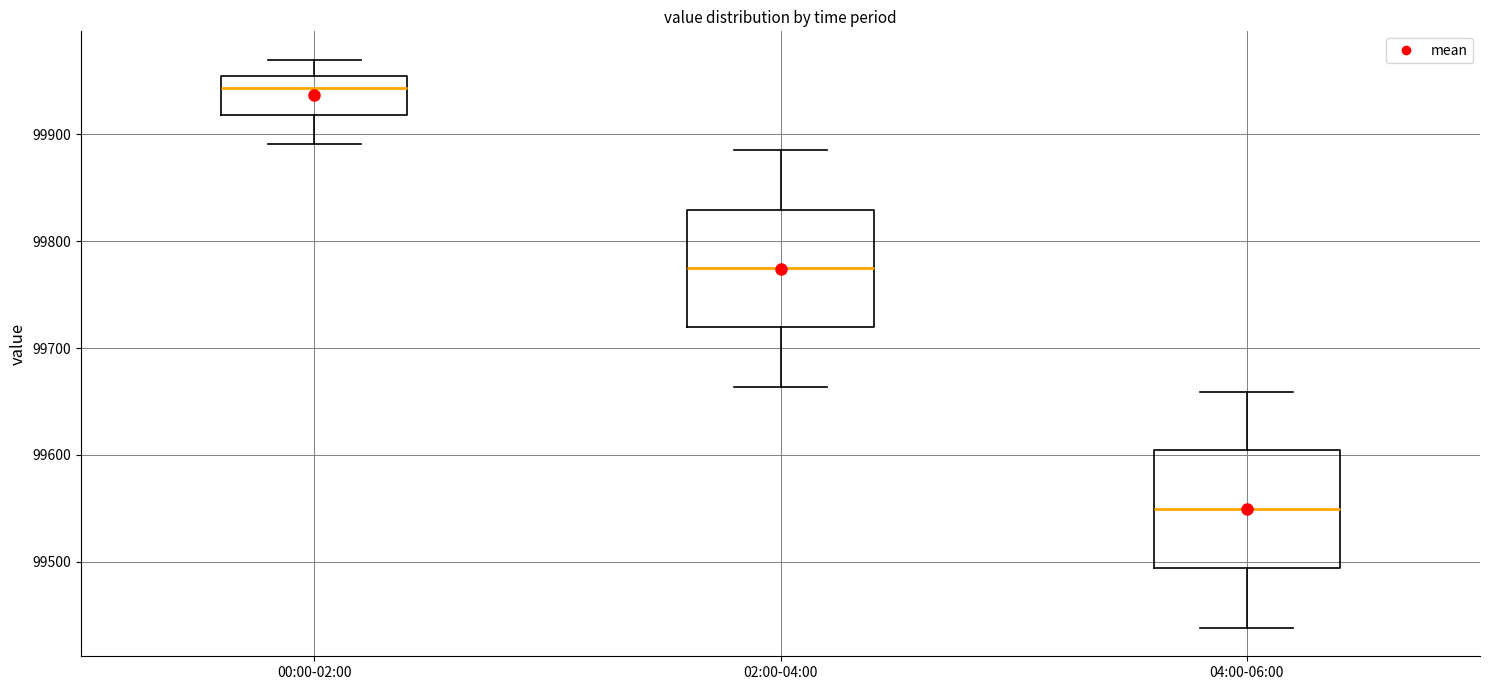

Reading left to right, read every box against the y-axis: the position of its median line, the range the box covers, and the ends of its whiskers. The values are not printed on the chart, so give them approximately, as read against the axis.

00:00-02:00: median 99940, box 99920 to 99950, whiskers 99890 to 99970
02:00-04:00: median 99770, box 99720 to 99830, whiskers 99660 to 99890
04:00-06:00: median 99550, box 99490 to 99600, whiskers 99440 to 99660